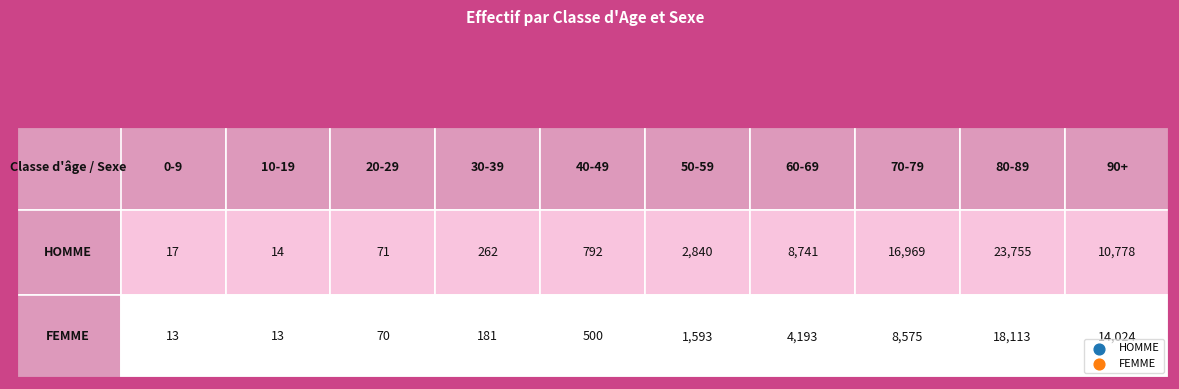

Reading left to right, what are all the values shown in this chart?

HOMME: 17	14	71	262	792	2840	8741	16969	23755	10778
FEMME: 13	13	70	181	500	1593	4193	8575	18113	14024